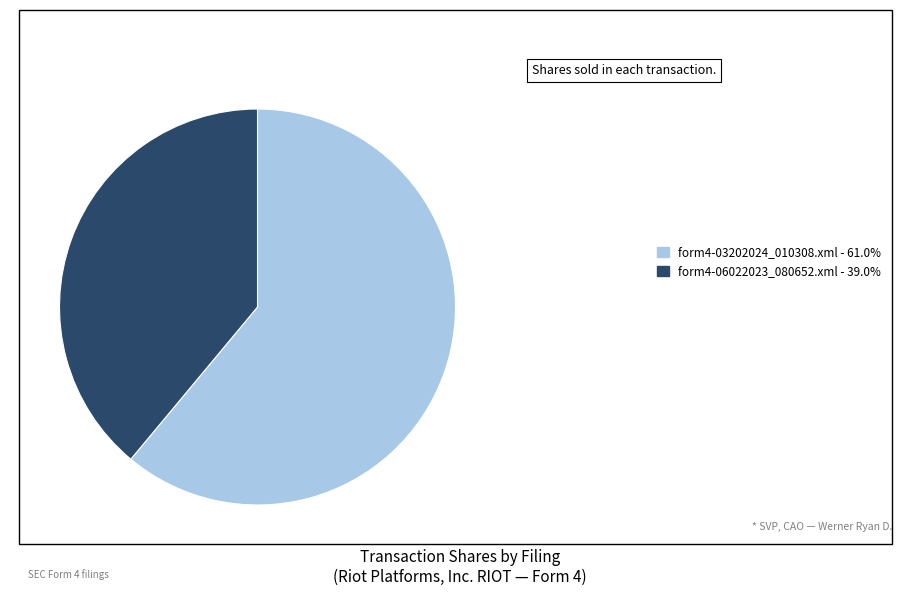

True or false: form4-06022023_080652.xml accounts for 28% of the total.

False